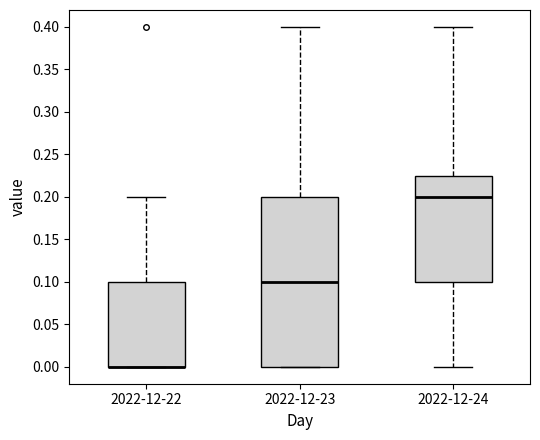

Reading left to right, transcribe this box plot: for each box, give where its median line is, the range the box spans, and where its two whiskers end, as read against the y-axis. The values are not printed on the chart, so give them approximately, as read against the axis.

2022-12-22: median 0.000 (drawn on the box's lower edge), box 0.000 to 0.100, whiskers 0.000 to 0.200
2022-12-23: median 0.100, box 0.000 to 0.200, whiskers 0.000 to 0.400
2022-12-24: median 0.200, box 0.100 to 0.225, whiskers 0.000 to 0.400